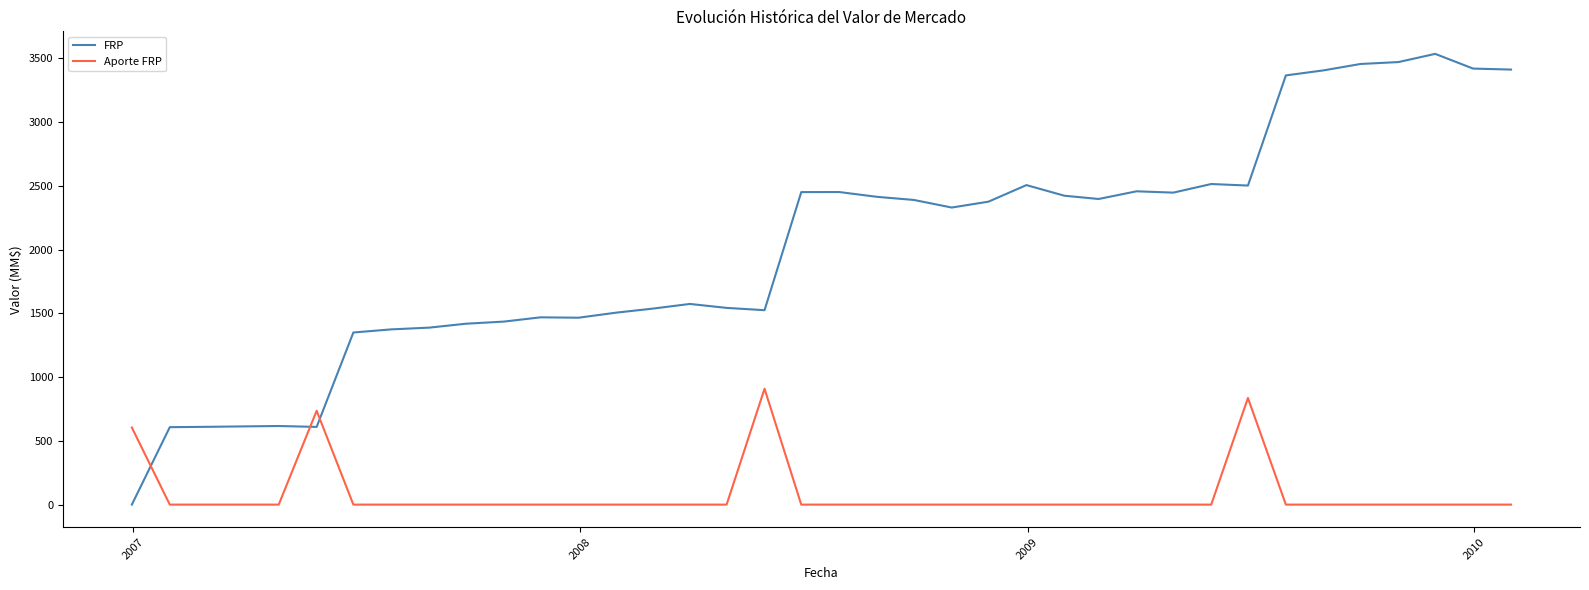

Which series has the largest total across all categories?

FRP